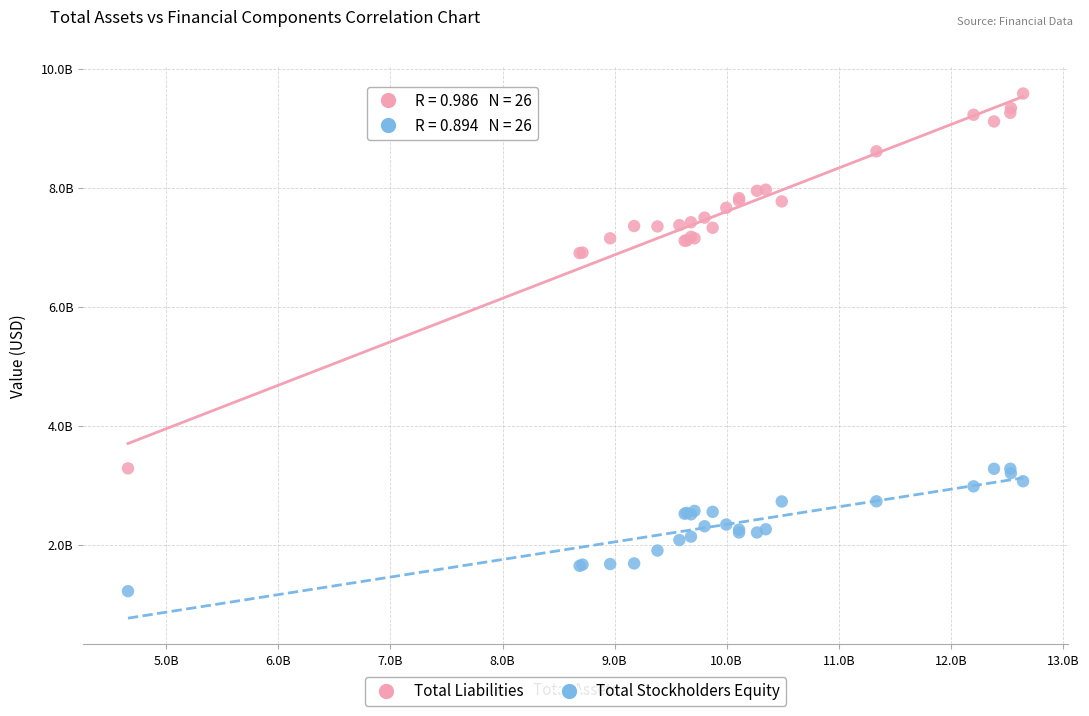

Which series has the largest Y range (max minus min)?

Total Liabilities